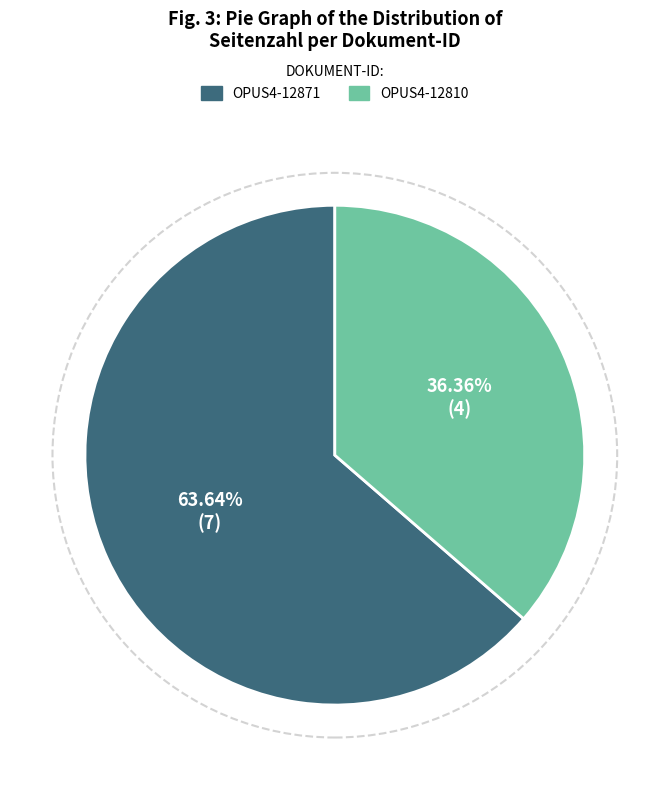

Does OPUS4-12810 account for over 50% of the chart?

No